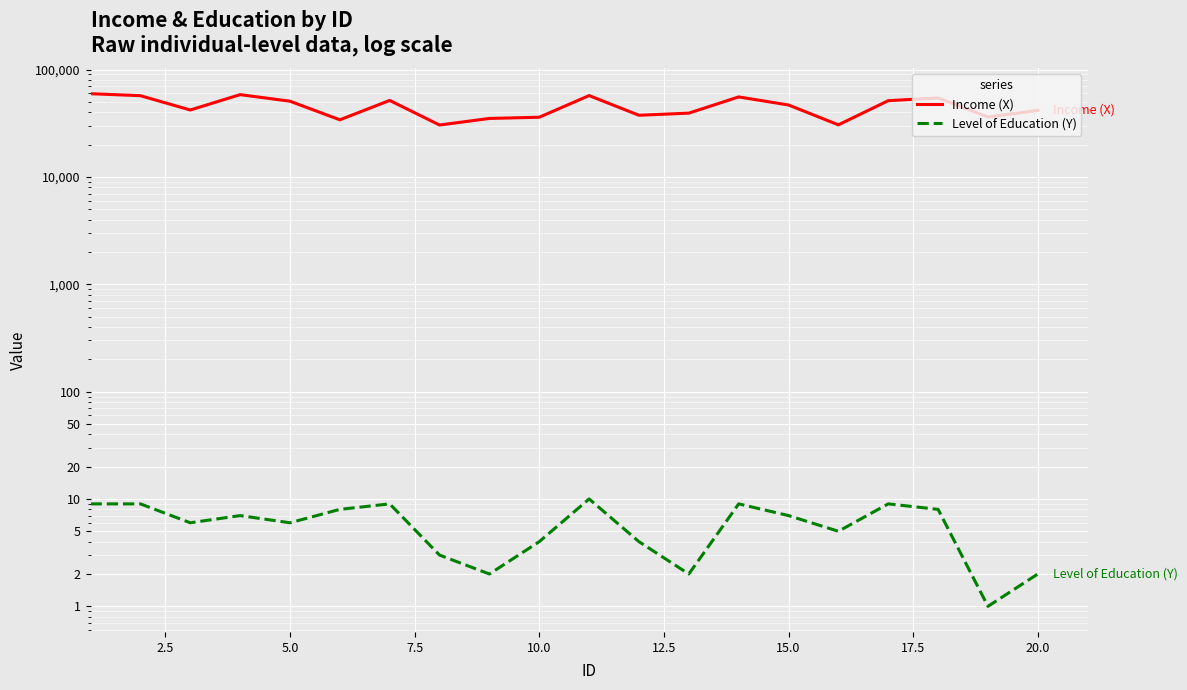

True or false: Income (X) has a value of 44663 at 17.5.

False